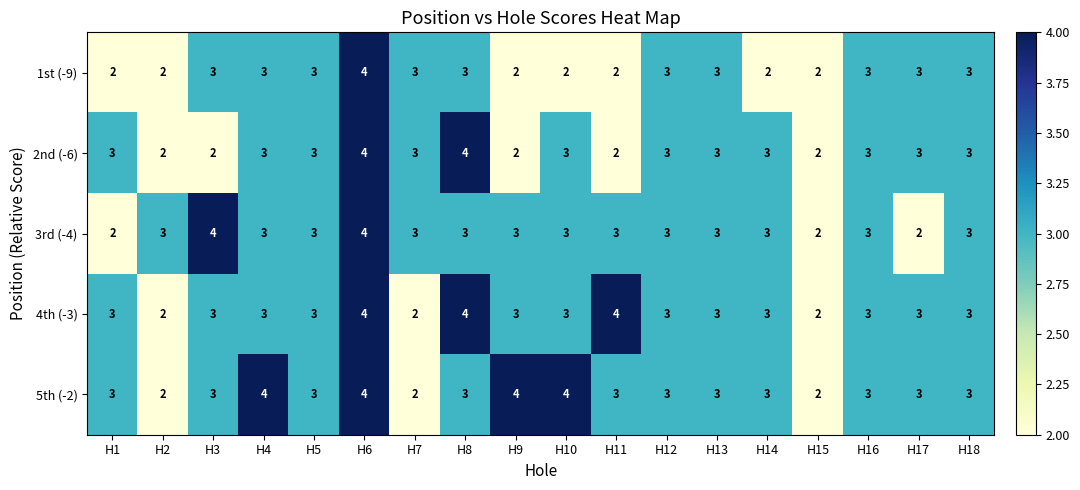

What is the maximum value shown in the chart?

4